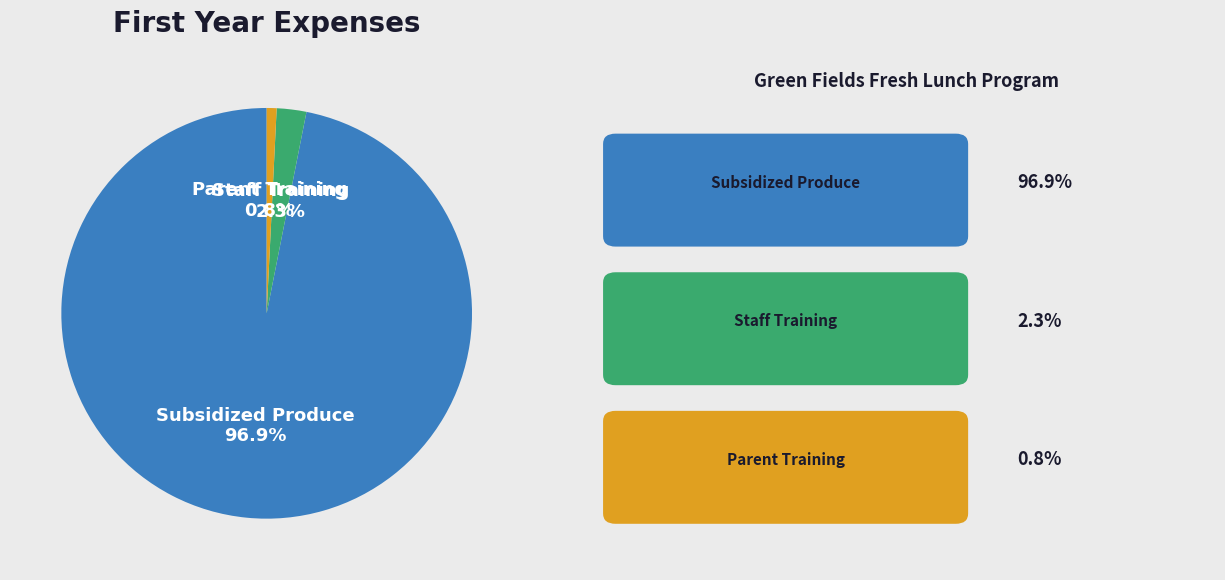

Which category has the smallest portion of the pie?

Parent Training